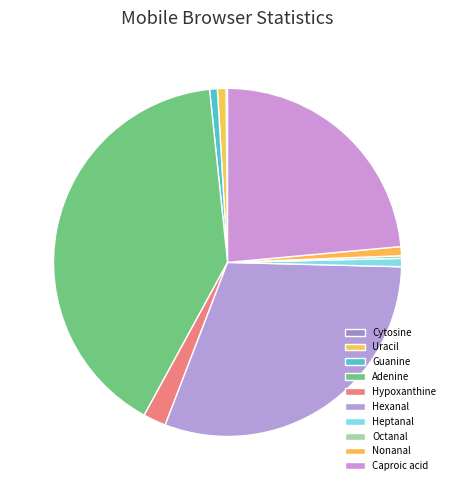

Which category has the smallest portion of the pie?

Cytosine